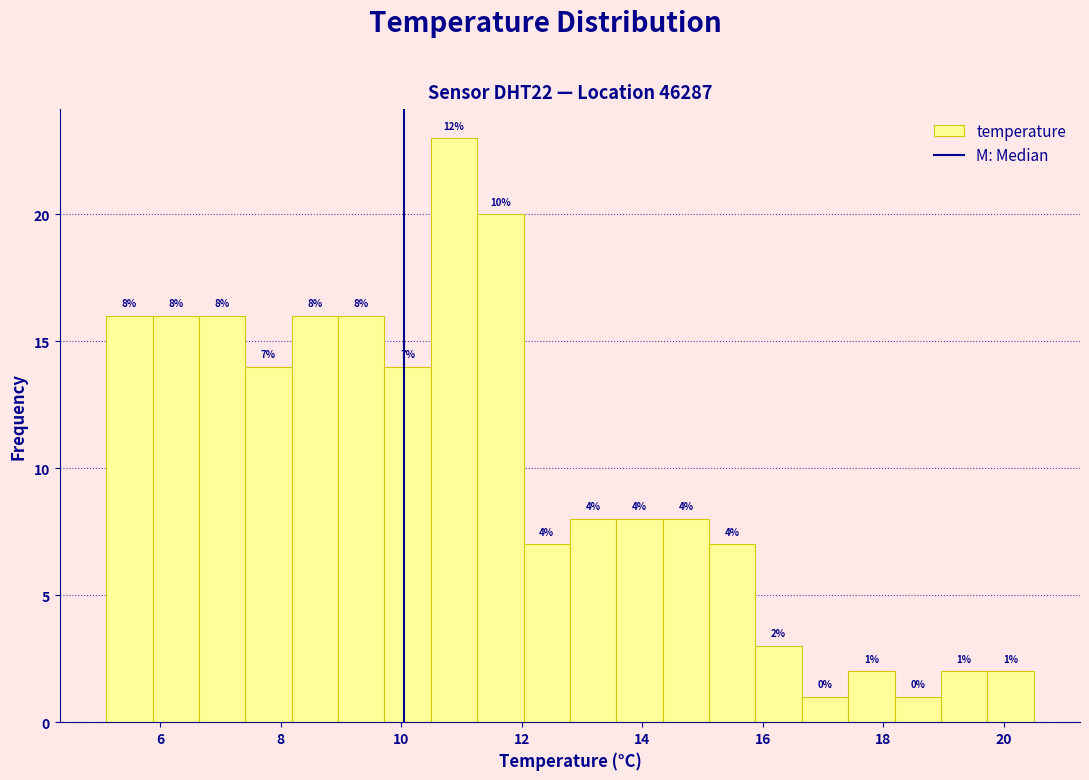

Around what value on the x-axis is the tallest bar? Give the approximate position of its centre, as read against the axis.

10.8